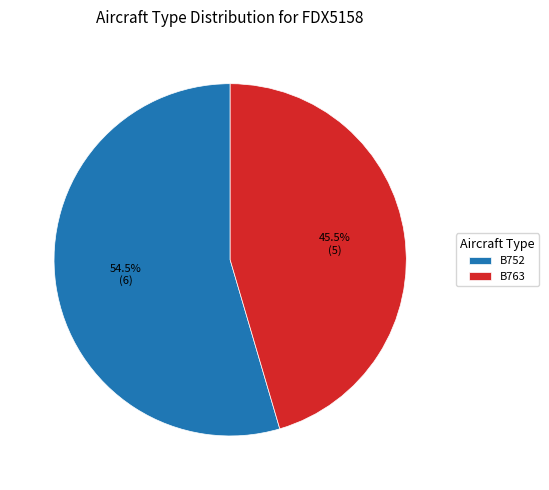

What is the ratio of the value at B763 to the value at B752?

0.8